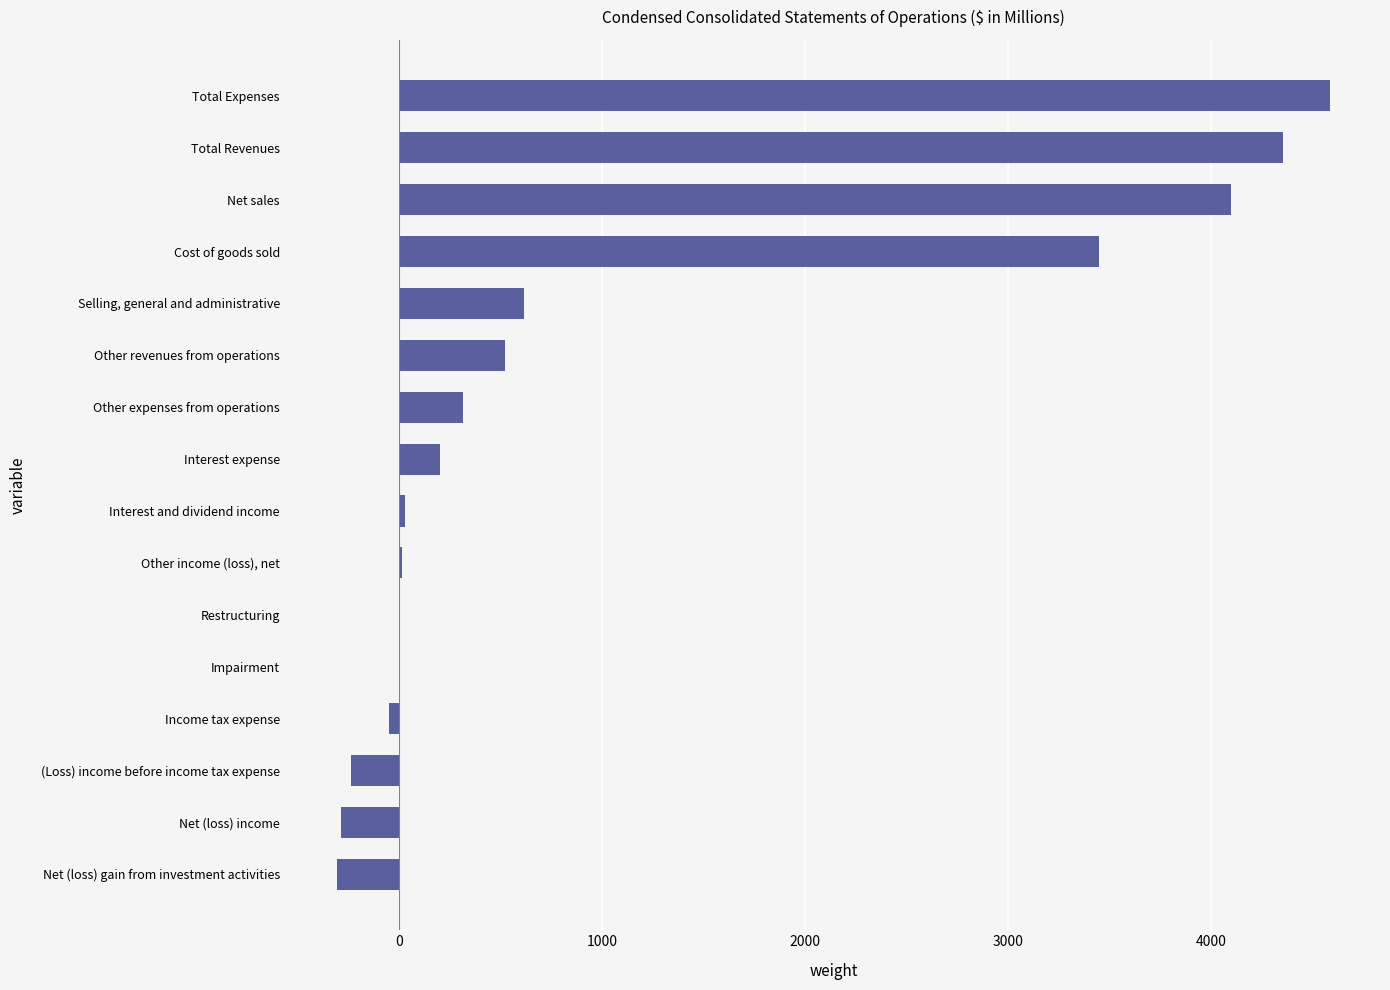

How many categories are shown in the chart?

16